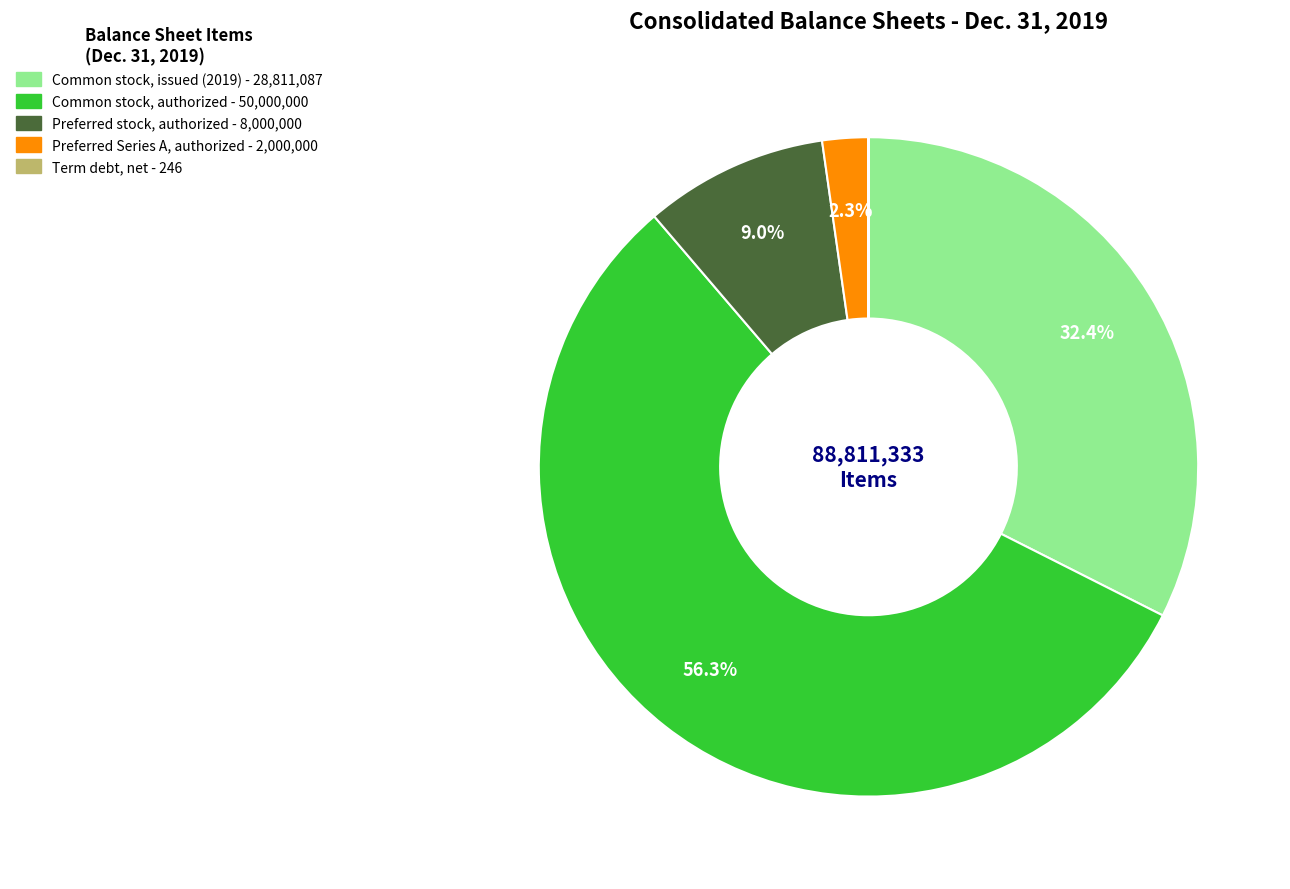

What percentage do Preferred stock, authorized and Common stock, authorized together represent?

65.3%